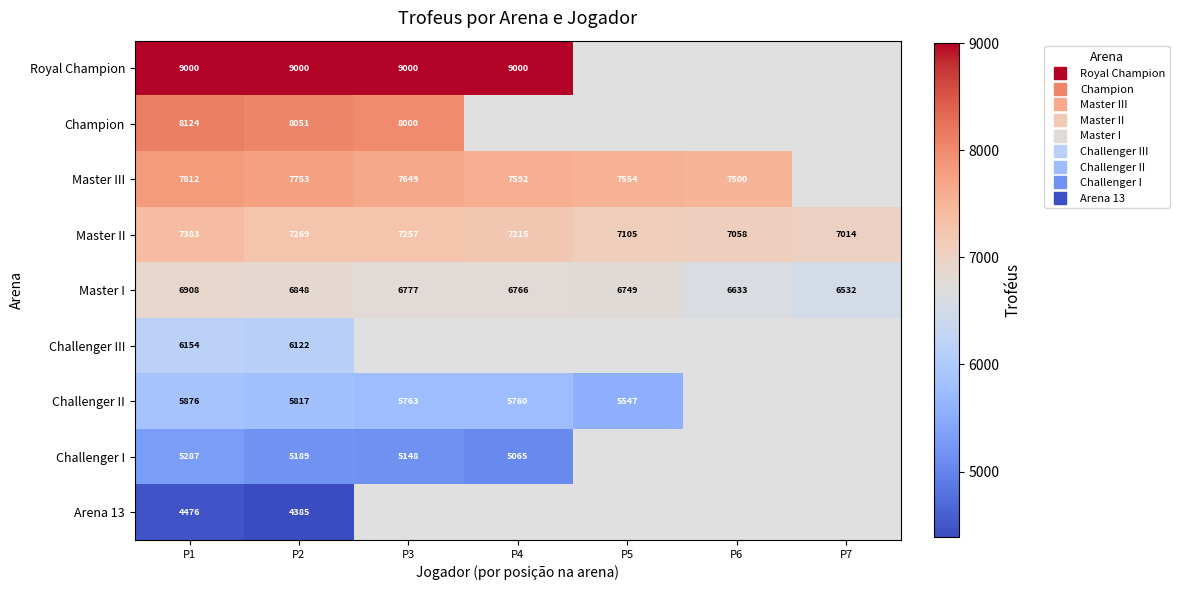

Which series has the largest range (max minus min)?

Master I